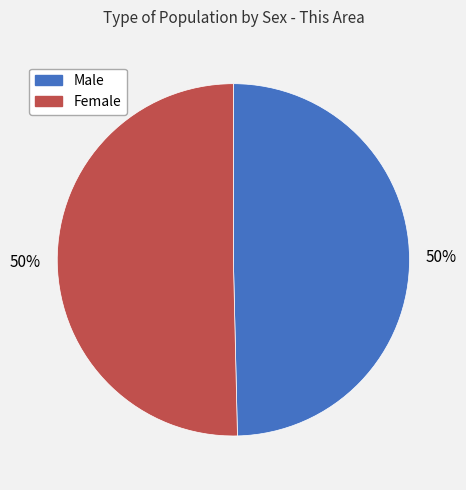

Is it true that Male is 50% of the pie?

True